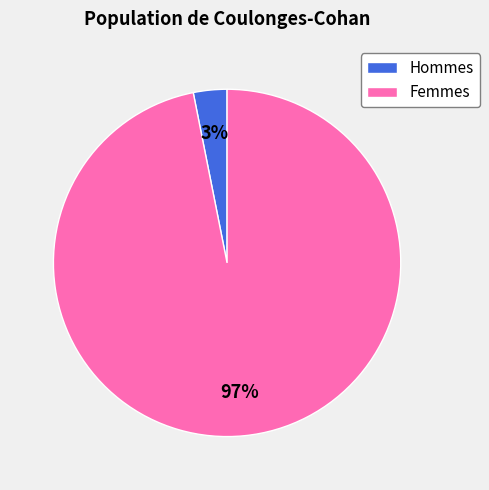

Combined, do Femmes and Hommes account for over 50%?

Yes